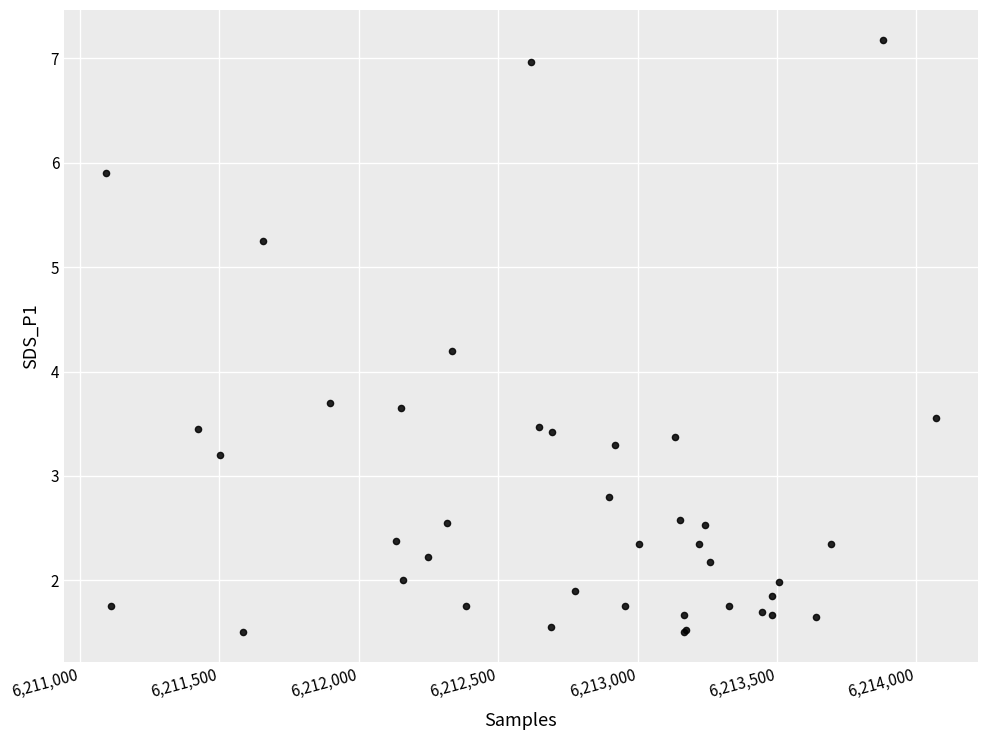

What Y value in the scatter plot is closest to 4?

4.2